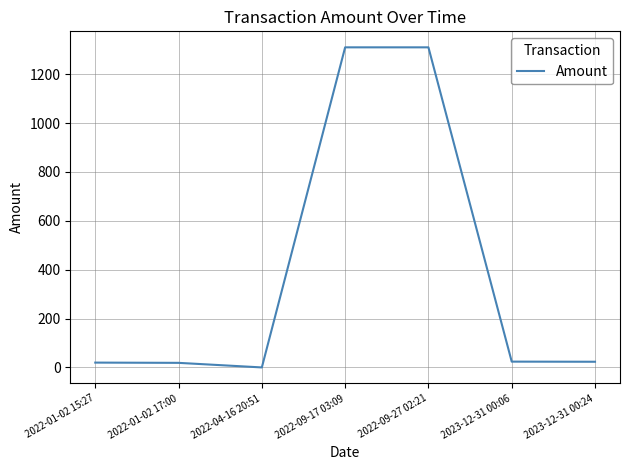

Where does the data first go above 23?

2022-09-17 03:09